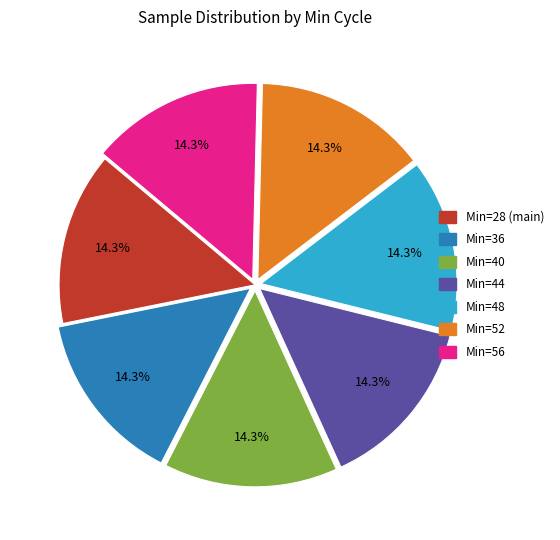

Does Min=44 account for over 50% of the chart?

No